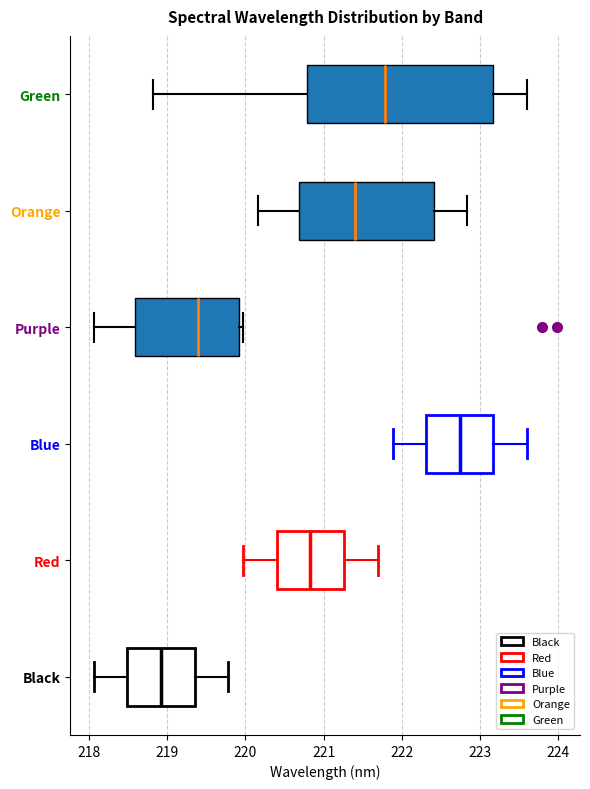

Where does the right whisker of the box for Orange end on the x-axis? The values are not printed on the chart, so give them approximately, as read against the axis.

222.8